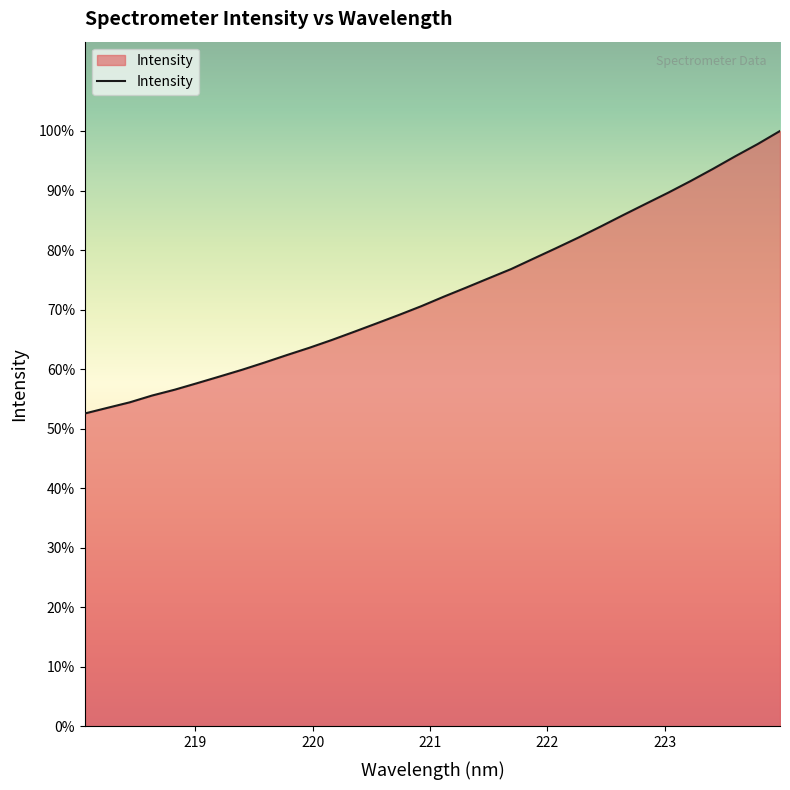

Does the chart have visible grid lines?

No